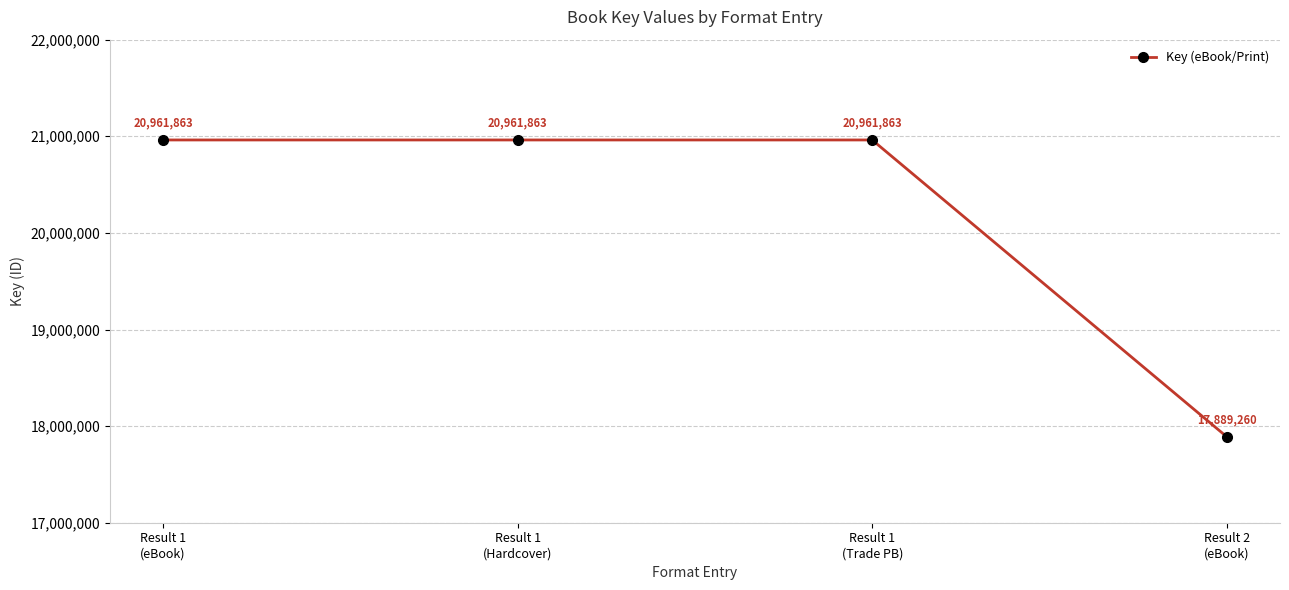

At which label is the value closest to 19425561?

Result 2
(eBook)